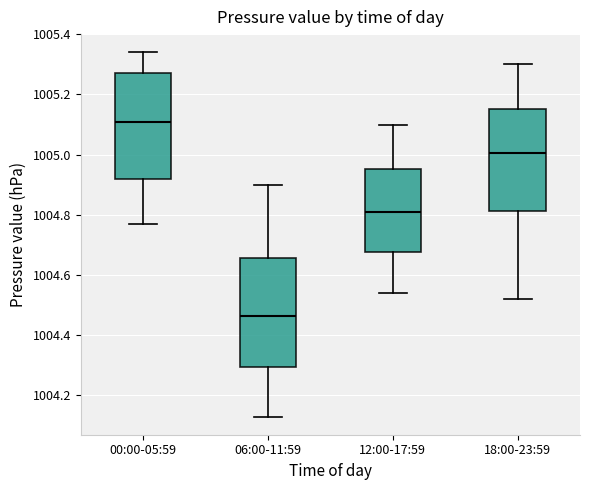

Reading left to right, read every box against the y-axis: the position of its median line, the range the box covers, and the ends of its whiskers. The values are not printed on the chart, so give them approximately, as read against the axis.

00:00-05:59: median 1005.12, box 1004.92 to 1005.28, whiskers 1004.78 to 1005.34
06:00-11:59: median 1004.46, box 1004.30 to 1004.66, whiskers 1004.14 to 1004.90
12:00-17:59: median 1004.82, box 1004.68 to 1004.96, whiskers 1004.54 to 1005.10
18:00-23:59: median 1005.00, box 1004.82 to 1005.16, whiskers 1004.52 to 1005.30